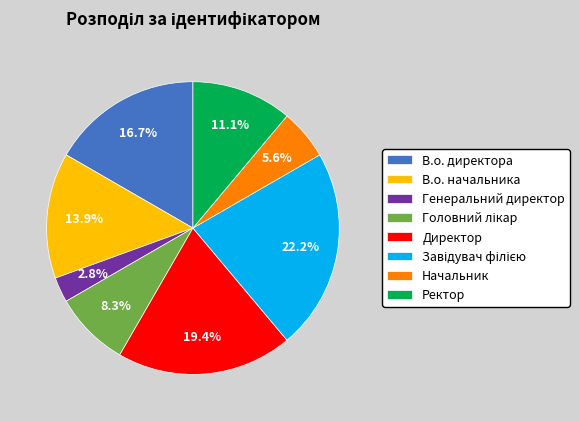

Combined, do Ректор and Генеральний директор account for over 50%?

No